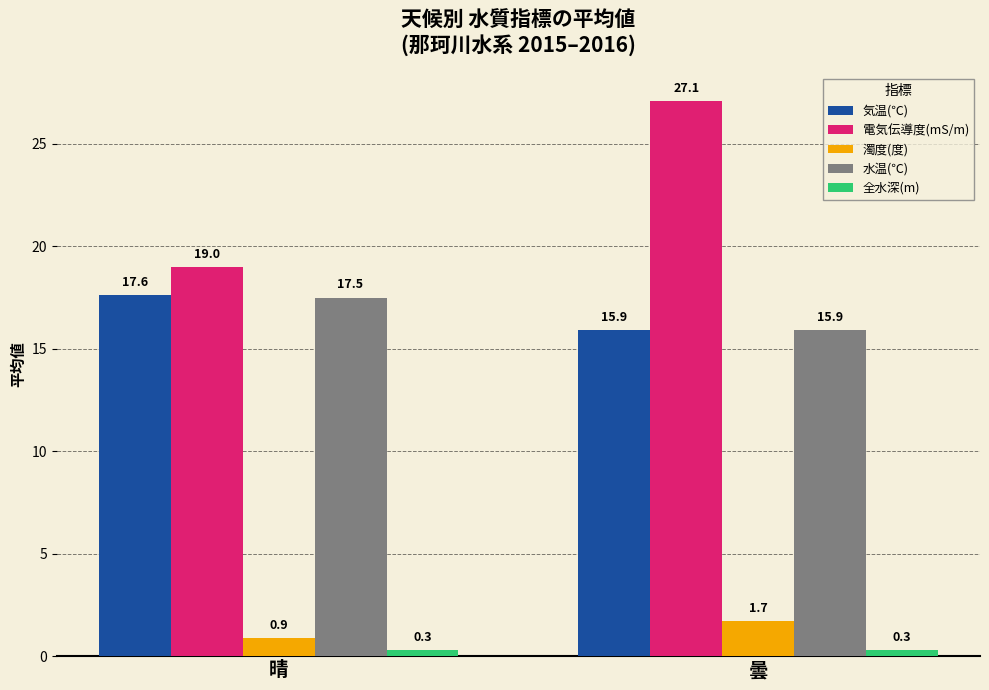

Which series has the largest total across all categories?

電気伝導度(mS/m)